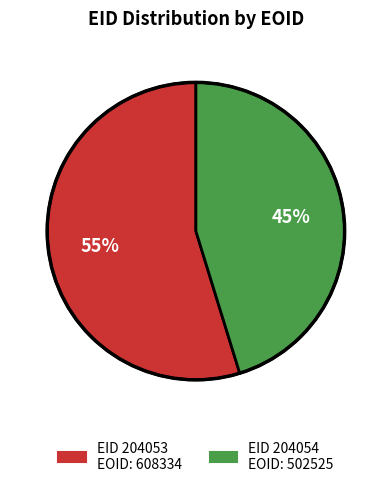

Does any single category account for the majority?

Yes